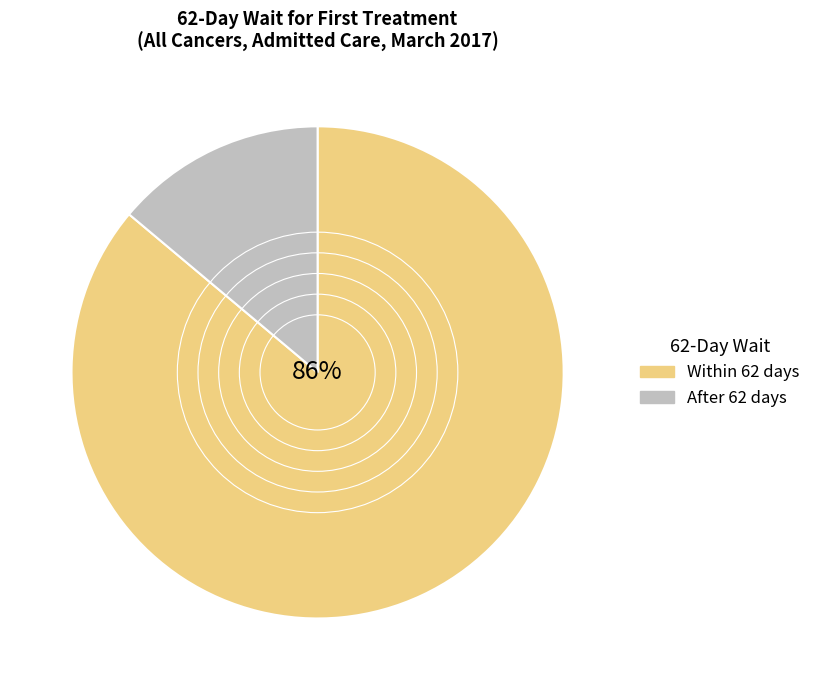

How many slices are in this pie chart?

2